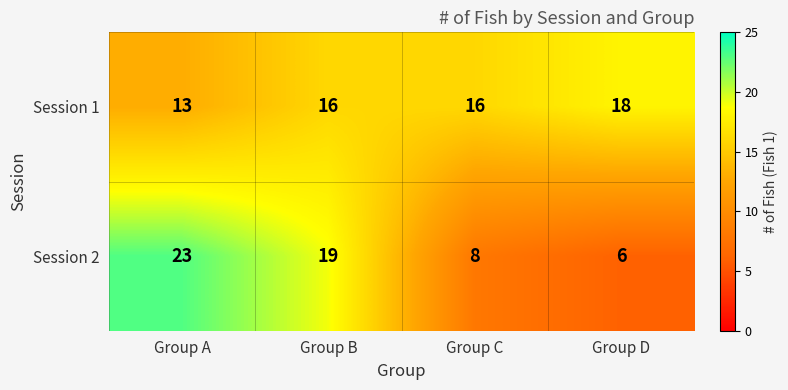

What is the average value of the Session 1 series?

16